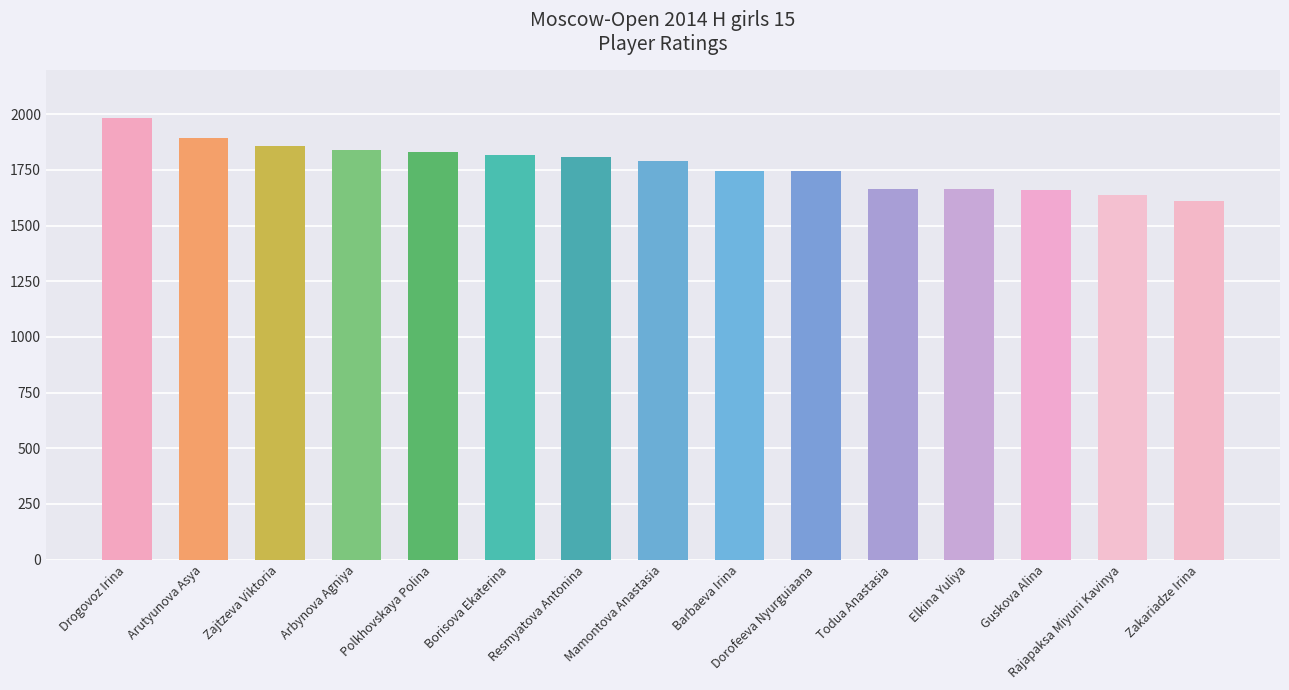

Is it true that the value at Dorofeeva Nyurguiaana is 1746?

True